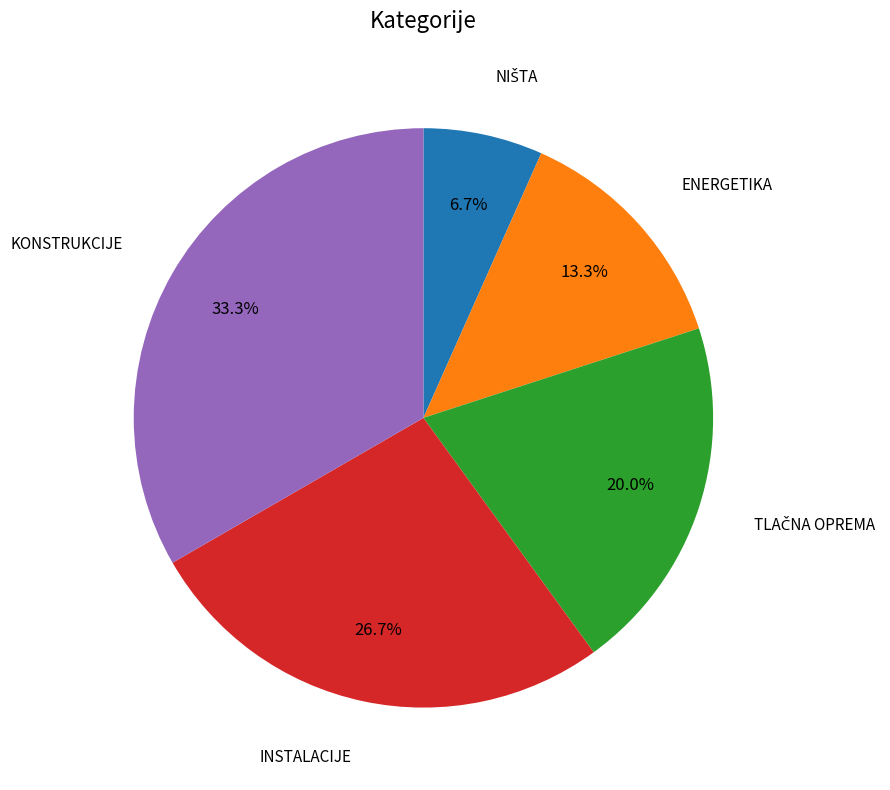

How many slices are in this pie chart?

5